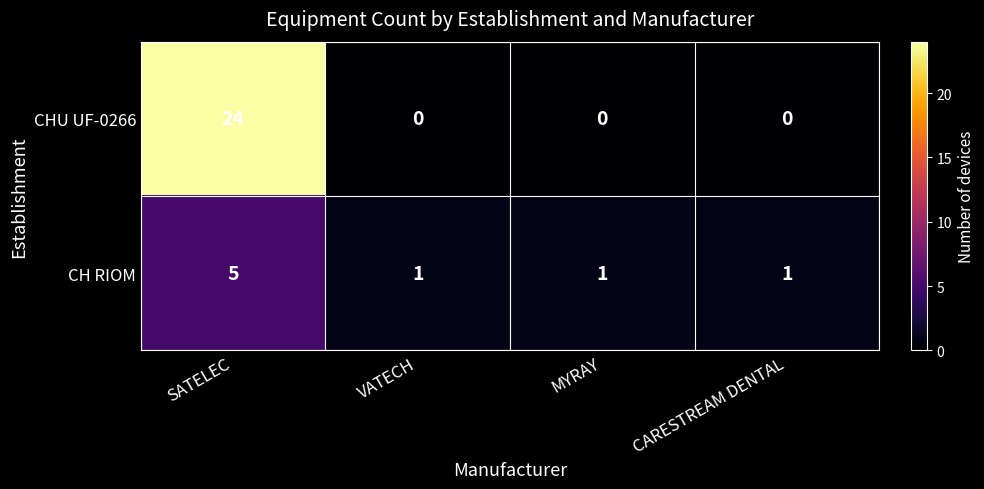

The CH RIOM series shows 1 at VATECH. True or false?

True